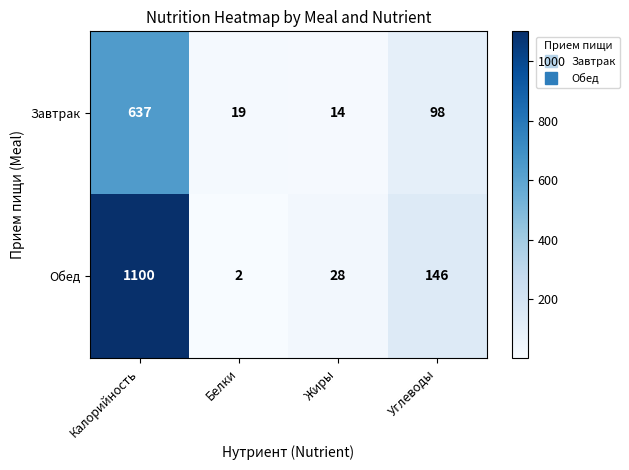

What is the approximate value of Завтрак at Белки, to the nearest 10?

20